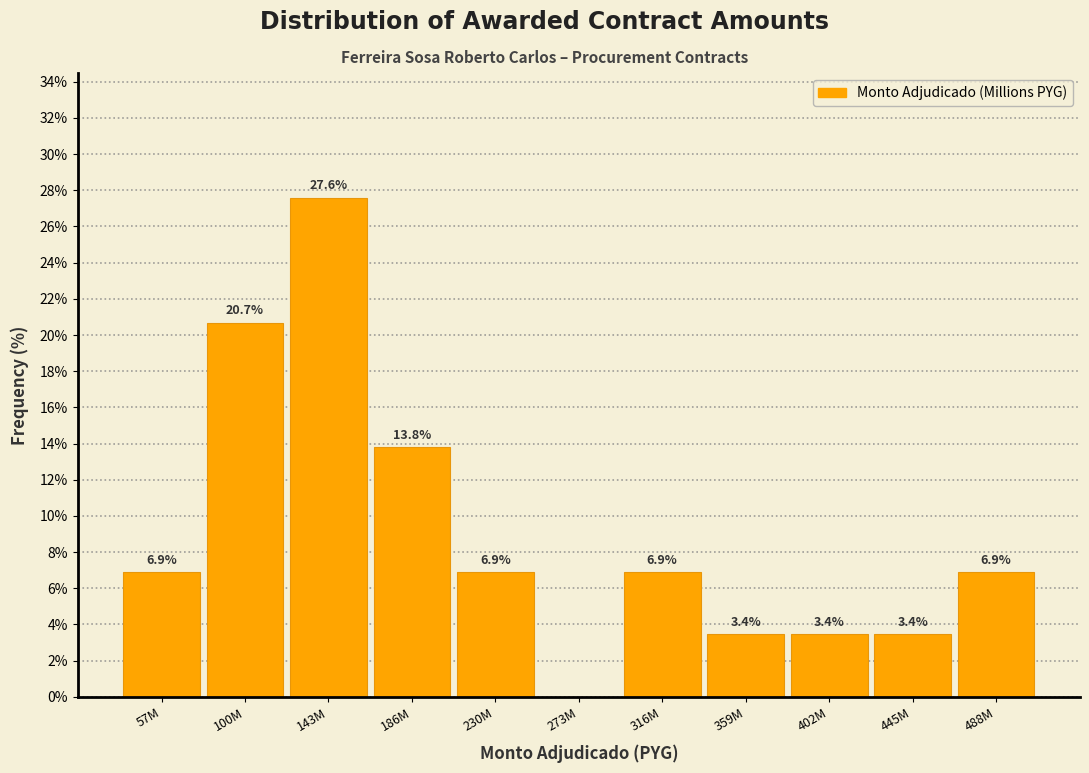

Reading left to right, what are all the values shown in this chart?

57M=6.9	100M=20.7	143M=27.6	186M=13.8	230M=6.9	273M=0.0	316M=6.9	359M=3.4	402M=3.4	445M=3.4	488M=6.9